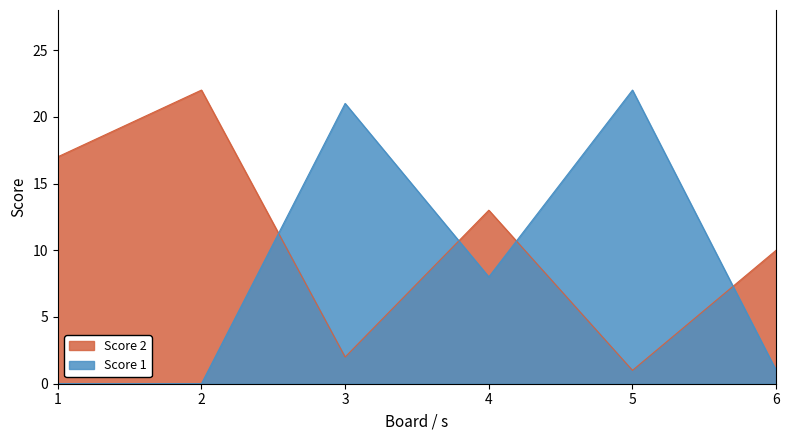

At which category does the chart reach its minimum across all series?

1